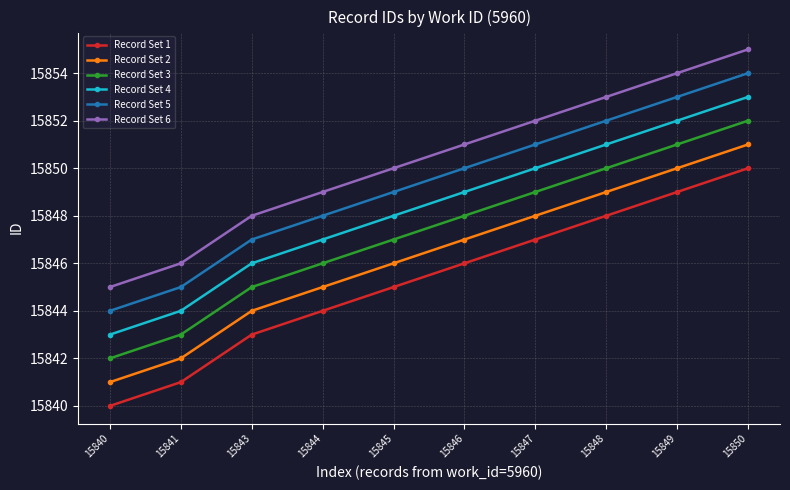

True or false: Record Set 5 and Record Set 2 intersect in this chart.

False